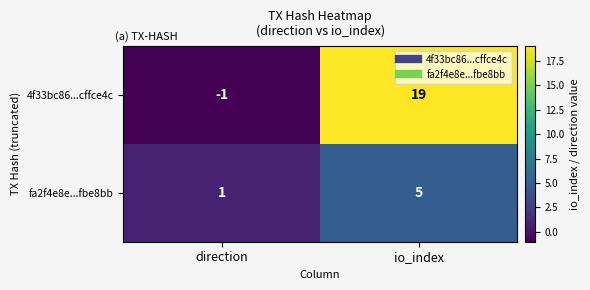

Which series has the largest total across all categories?

4f33bc86...cffce4c